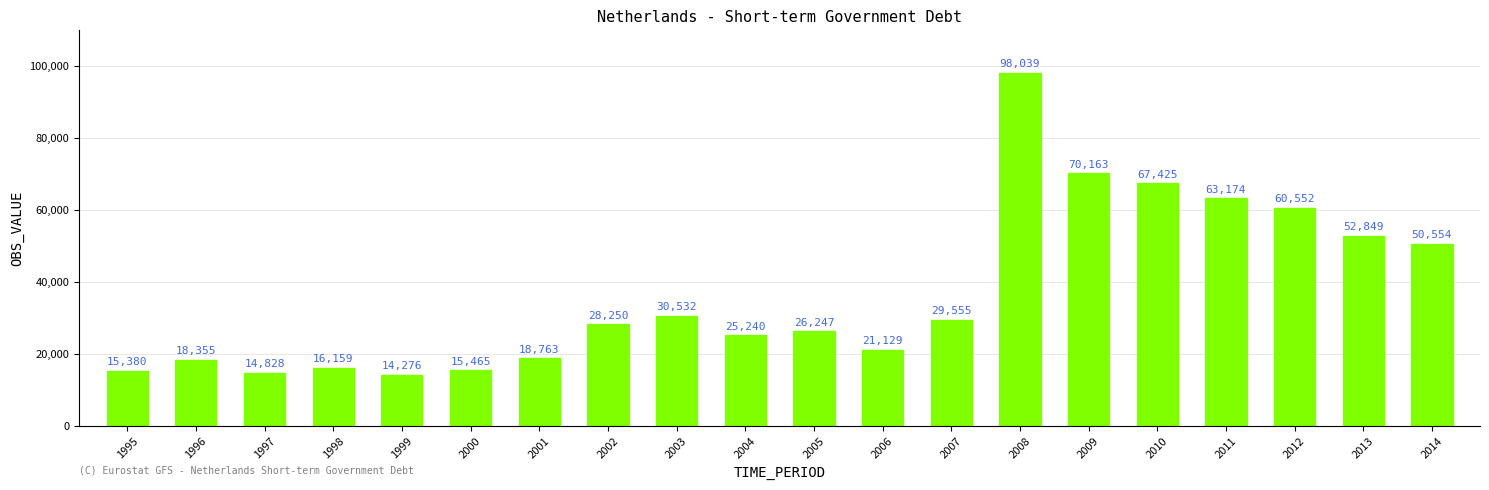

At which label is the value closest to 56157?

2013